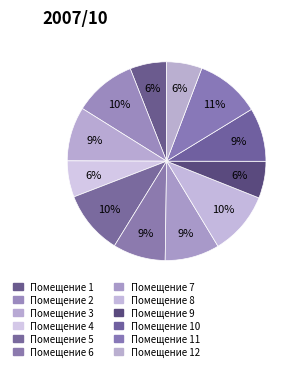

How many slices are in this pie chart?

12